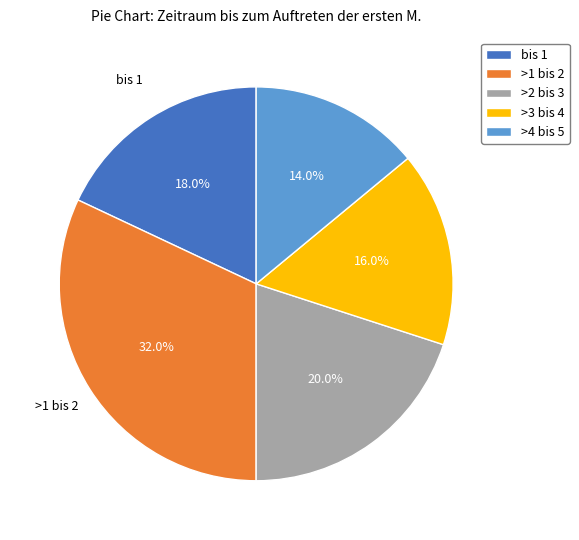

What percentage is the >3 bis 4 slice, to the nearest percent?

16%